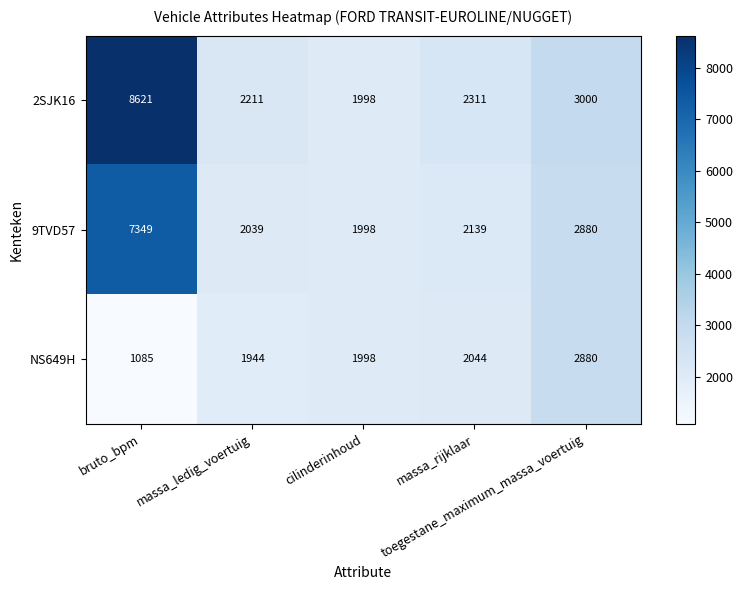

What is the minimum value shown in the chart?

1085